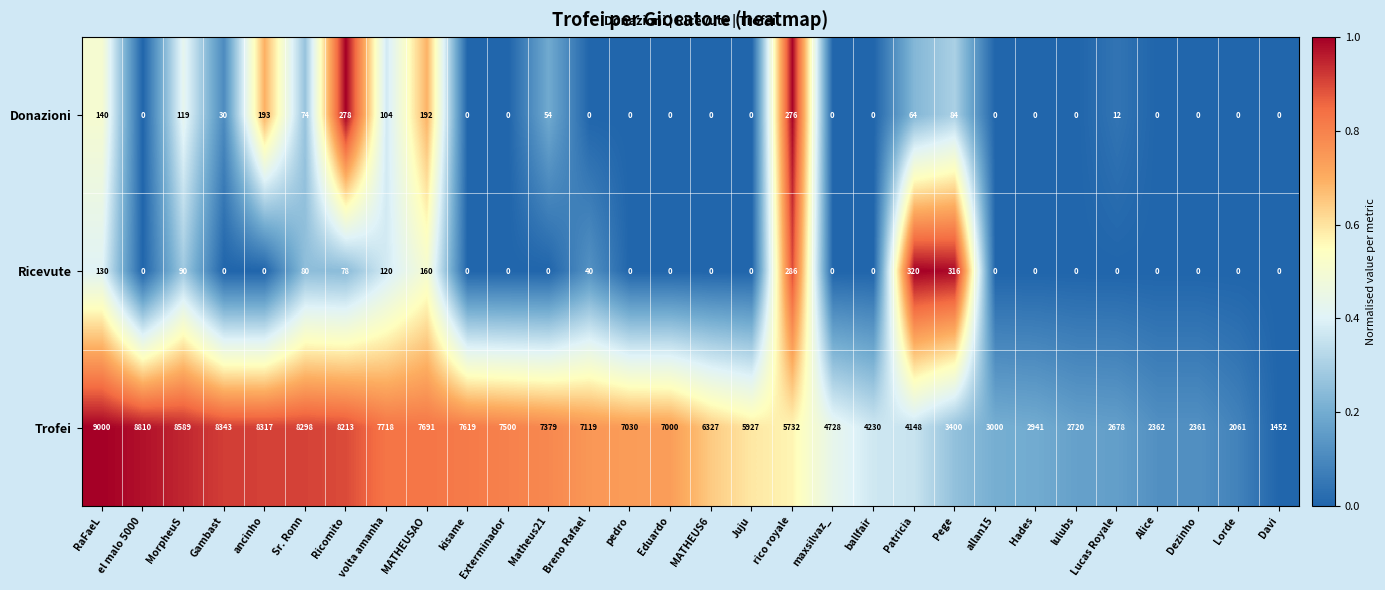

What is the total value across all series at kisame?

7619